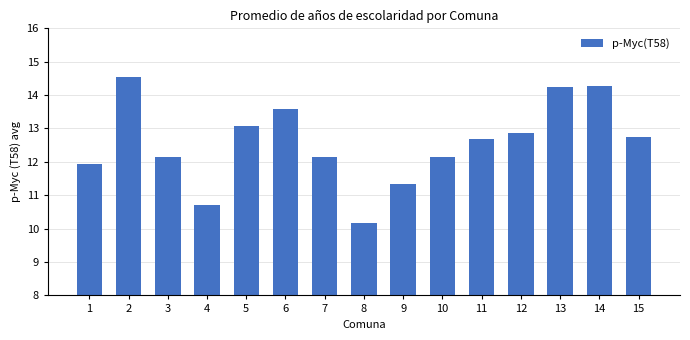

How many bars are there in total?

15